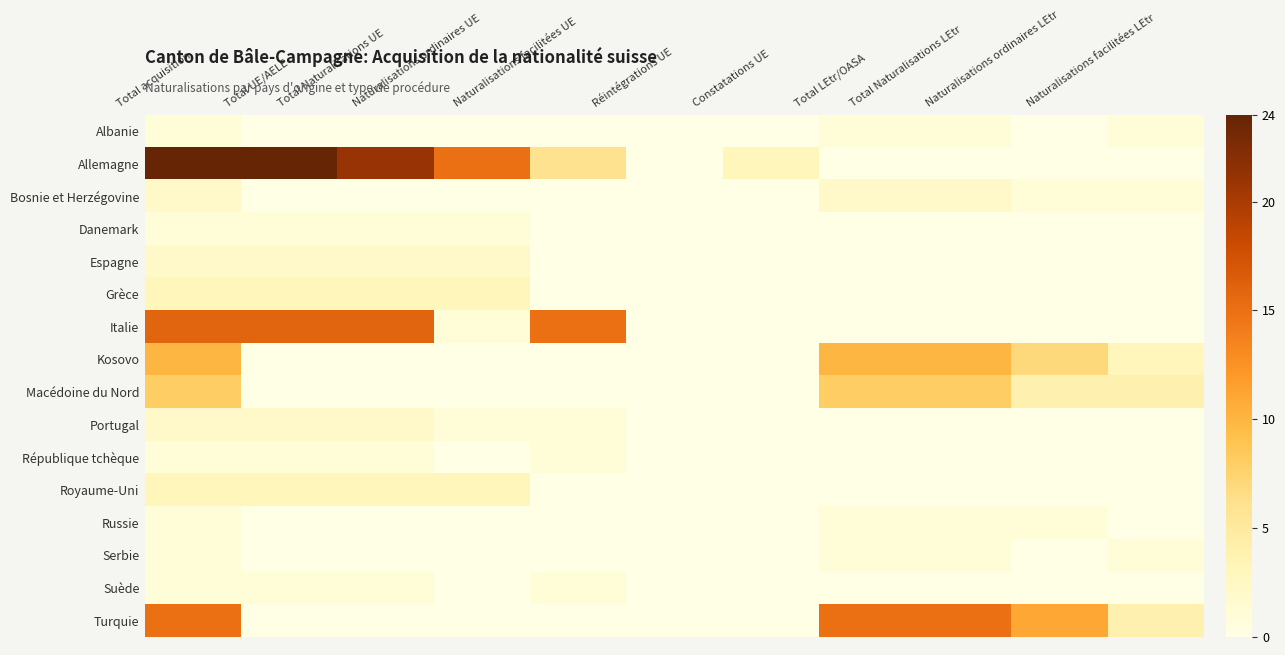

Reading left to right, what are all the values shown in this chart?

Albanie: Total acquisition=1	Total UE/AELE=0	Total Naturalisations UE=0	Naturalisations ordinaires UE=0	Naturalisations facilitées UE=0	Réintégrations UE=0	Constatations UE=0	Total LEtr/OASA=1	Total Naturalisations LEtr=1	Naturalisations ordinaires LEtr=0	Naturalisations facilitées LEtr=1
Allemagne: Total acquisition=24	Total UE/AELE=24	Total Naturalisations UE=21	Naturalisations ordinaires UE=15	Naturalisations facilitées UE=6	Réintégrations UE=0	Constatations UE=3	Total LEtr/OASA=0	Total Naturalisations LEtr=0	Naturalisations ordinaires LEtr=0	Naturalisations facilitées LEtr=0
Bosnie et Herzégovine: Total acquisition=2	Total UE/AELE=0	Total Naturalisations UE=0	Naturalisations ordinaires UE=0	Naturalisations facilitées UE=0	Réintégrations UE=0	Constatations UE=0	Total LEtr/OASA=2	Total Naturalisations LEtr=2	Naturalisations ordinaires LEtr=1	Naturalisations facilitées LEtr=1
Danemark: Total acquisition=1	Total UE/AELE=1	Total Naturalisations UE=1	Naturalisations ordinaires UE=1	Naturalisations facilitées UE=0	Réintégrations UE=0	Constatations UE=0	Total LEtr/OASA=0	Total Naturalisations LEtr=0	Naturalisations ordinaires LEtr=0	Naturalisations facilitées LEtr=0
Espagne: Total acquisition=2	Total UE/AELE=2	Total Naturalisations UE=2	Naturalisations ordinaires UE=2	Naturalisations facilitées UE=0	Réintégrations UE=0	Constatations UE=0	Total LEtr/OASA=0	Total Naturalisations LEtr=0	Naturalisations ordinaires LEtr=0	Naturalisations facilitées LEtr=0
Grèce: Total acquisition=3	Total UE/AELE=3	Total Naturalisations UE=3	Naturalisations ordinaires UE=3	Naturalisations facilitées UE=0	Réintégrations UE=0	Constatations UE=0	Total LEtr/OASA=0	Total Naturalisations LEtr=0	Naturalisations ordinaires LEtr=0	Naturalisations facilitées LEtr=0
Italie: Total acquisition=16	Total UE/AELE=16	Total Naturalisations UE=16	Naturalisations ordinaires UE=1	Naturalisations facilitées UE=15	Réintégrations UE=0	Constatations UE=0	Total LEtr/OASA=0	Total Naturalisations LEtr=0	Naturalisations ordinaires LEtr=0	Naturalisations facilitées LEtr=0
Kosovo: Total acquisition=10	Total UE/AELE=0	Total Naturalisations UE=0	Naturalisations ordinaires UE=0	Naturalisations facilitées UE=0	Réintégrations UE=0	Constatations UE=0	Total LEtr/OASA=10	Total Naturalisations LEtr=10	Naturalisations ordinaires LEtr=7	Naturalisations facilitées LEtr=3
Macédoine du Nord: Total acquisition=8	Total UE/AELE=0	Total Naturalisations UE=0	Naturalisations ordinaires UE=0	Naturalisations facilitées UE=0	Réintégrations UE=0	Constatations UE=0	Total LEtr/OASA=8	Total Naturalisations LEtr=8	Naturalisations ordinaires LEtr=4	Naturalisations facilitées LEtr=4
Portugal: Total acquisition=2	Total UE/AELE=2	Total Naturalisations UE=2	Naturalisations ordinaires UE=1	Naturalisations facilitées UE=1	Réintégrations UE=0	Constatations UE=0	Total LEtr/OASA=0	Total Naturalisations LEtr=0	Naturalisations ordinaires LEtr=0	Naturalisations facilitées LEtr=0
République tchèque: Total acquisition=1	Total UE/AELE=1	Total Naturalisations UE=1	Naturalisations ordinaires UE=0	Naturalisations facilitées UE=1	Réintégrations UE=0	Constatations UE=0	Total LEtr/OASA=0	Total Naturalisations LEtr=0	Naturalisations ordinaires LEtr=0	Naturalisations facilitées LEtr=0
Royaume-Uni: Total acquisition=3	Total UE/AELE=3	Total Naturalisations UE=3	Naturalisations ordinaires UE=3	Naturalisations facilitées UE=0	Réintégrations UE=0	Constatations UE=0	Total LEtr/OASA=0	Total Naturalisations LEtr=0	Naturalisations ordinaires LEtr=0	Naturalisations facilitées LEtr=0
Russie: Total acquisition=1	Total UE/AELE=0	Total Naturalisations UE=0	Naturalisations ordinaires UE=0	Naturalisations facilitées UE=0	Réintégrations UE=0	Constatations UE=0	Total LEtr/OASA=1	Total Naturalisations LEtr=1	Naturalisations ordinaires LEtr=1	Naturalisations facilitées LEtr=0
Serbie: Total acquisition=1	Total UE/AELE=0	Total Naturalisations UE=0	Naturalisations ordinaires UE=0	Naturalisations facilitées UE=0	Réintégrations UE=0	Constatations UE=0	Total LEtr/OASA=1	Total Naturalisations LEtr=1	Naturalisations ordinaires LEtr=0	Naturalisations facilitées LEtr=1
Suède: Total acquisition=1	Total UE/AELE=1	Total Naturalisations UE=1	Naturalisations ordinaires UE=0	Naturalisations facilitées UE=1	Réintégrations UE=0	Constatations UE=0	Total LEtr/OASA=0	Total Naturalisations LEtr=0	Naturalisations ordinaires LEtr=0	Naturalisations facilitées LEtr=0
Turquie: Total acquisition=15	Total UE/AELE=0	Total Naturalisations UE=0	Naturalisations ordinaires UE=0	Naturalisations facilitées UE=0	Réintégrations UE=0	Constatations UE=0	Total LEtr/OASA=15	Total Naturalisations LEtr=15	Naturalisations ordinaires LEtr=11	Naturalisations facilitées LEtr=4